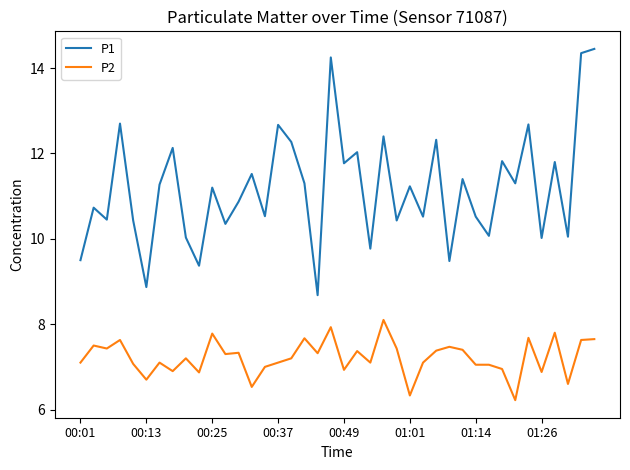

What is the difference between the maximum and minimum values in the P1 series?

5.8